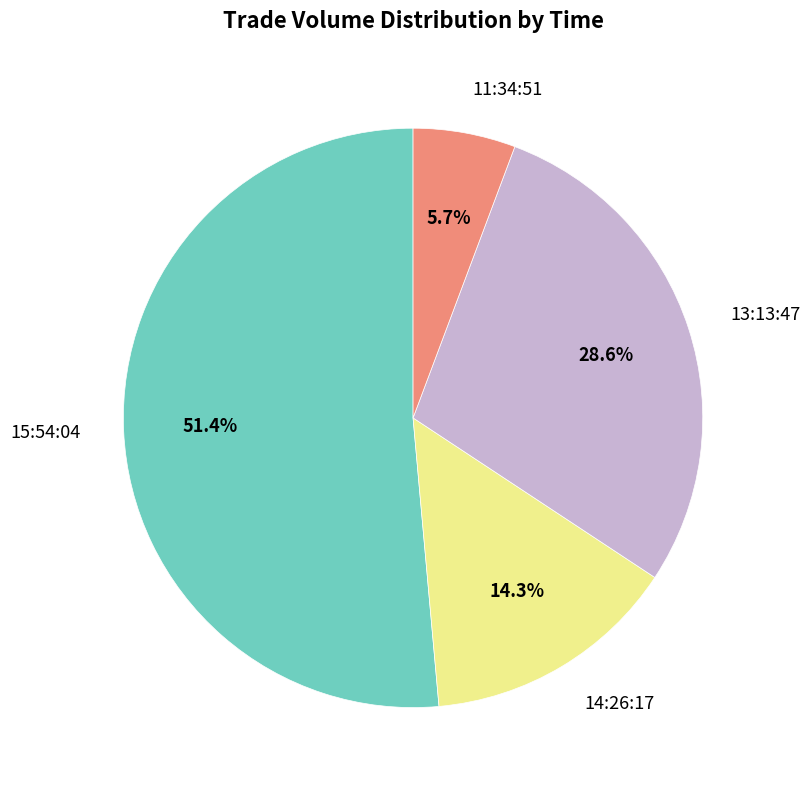

What is the ratio of the value at 13:13:47 to the value at 15:54:04?

0.6